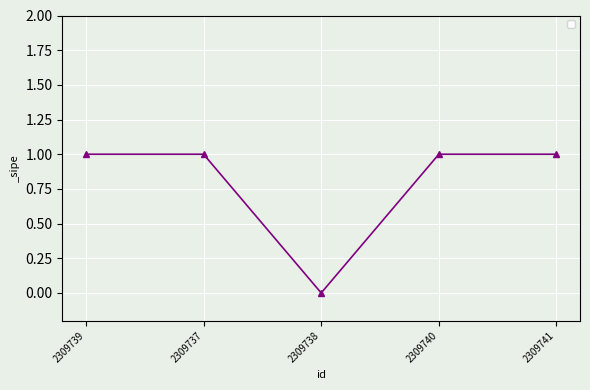

True or false: the data has more than 2 interior local peaks.

False